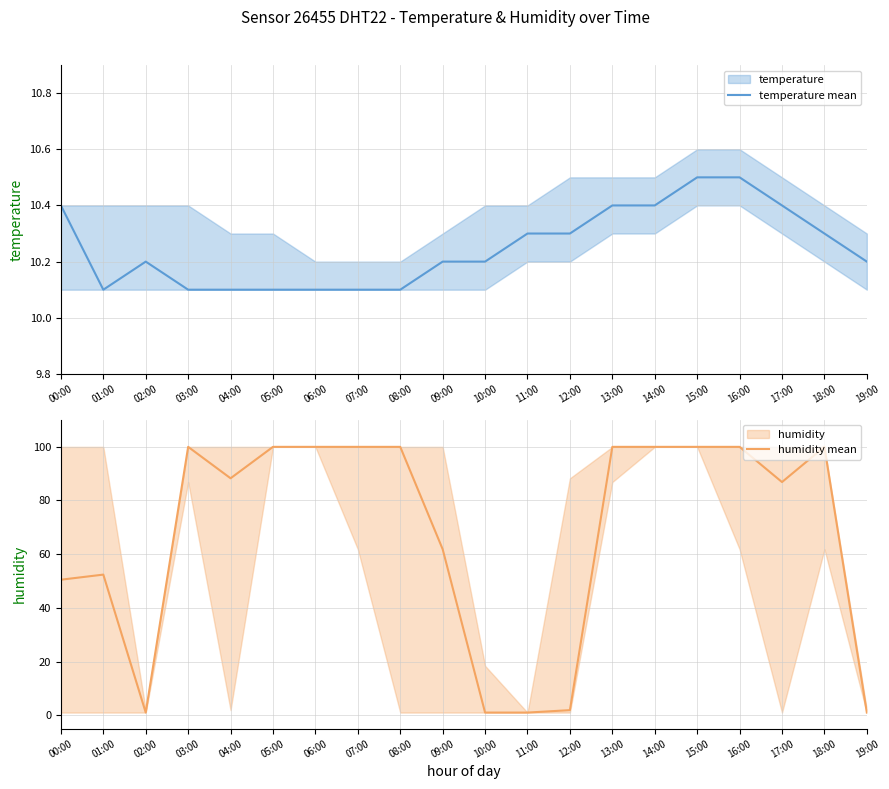

Rank the categories by temperature mean value from lowest to highest.

01:00, 03:00, 04:00, 05:00, 06:00, 07:00, 08:00, 02:00, 09:00, 10:00, 19:00, 11:00, 12:00, 18:00, 00:00, 13:00, 14:00, 17:00, 15:00, 16:00